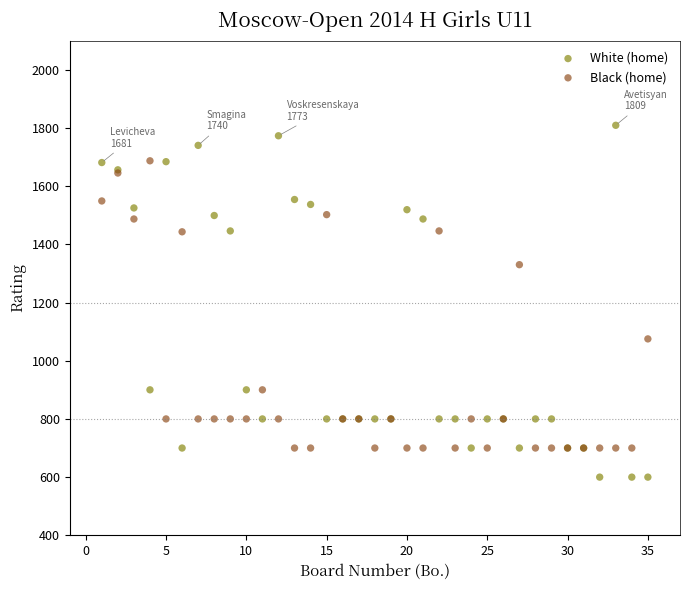

What are all the series names shown in the legend?

White (home), Black (home)